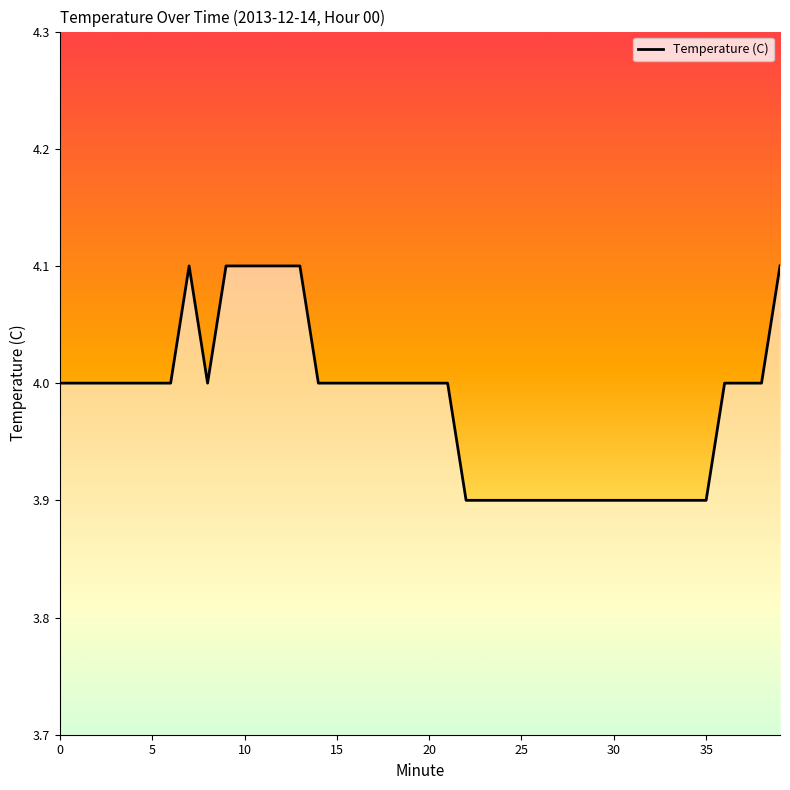

What is the greatest value displayed?

4.1